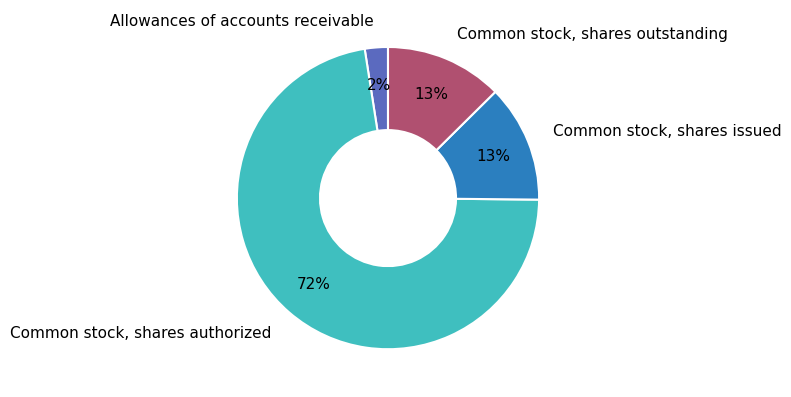

The Common stock, shares issued slice represents 2% of the pie. True or false?

False